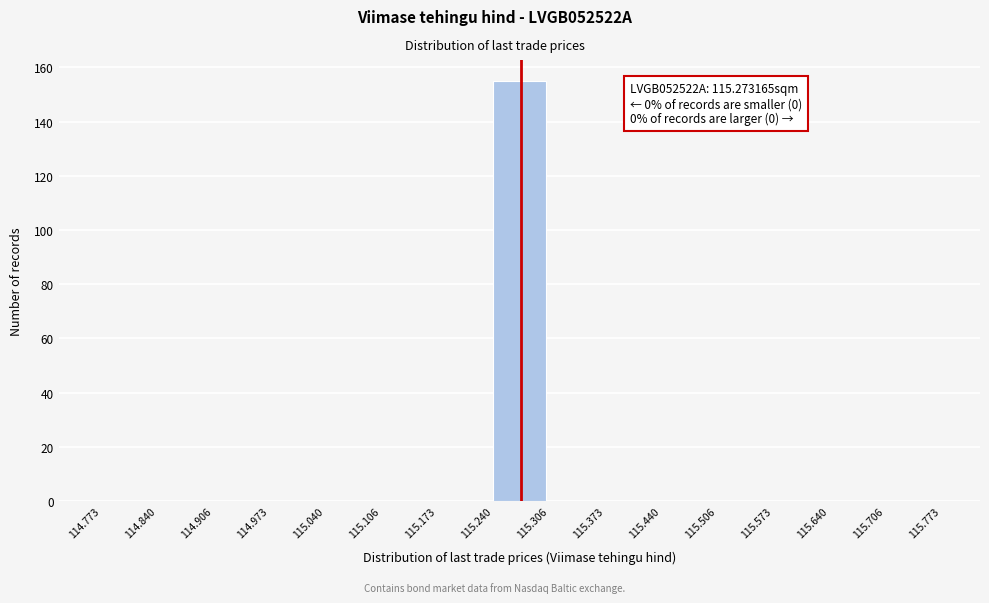

Which range on the x-axis has the tallest bar?

115.240 to 115.306